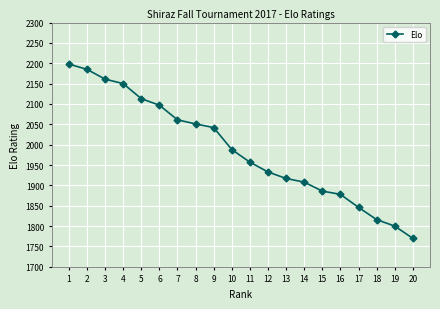

What is the value of the 18th point from the left?

1816